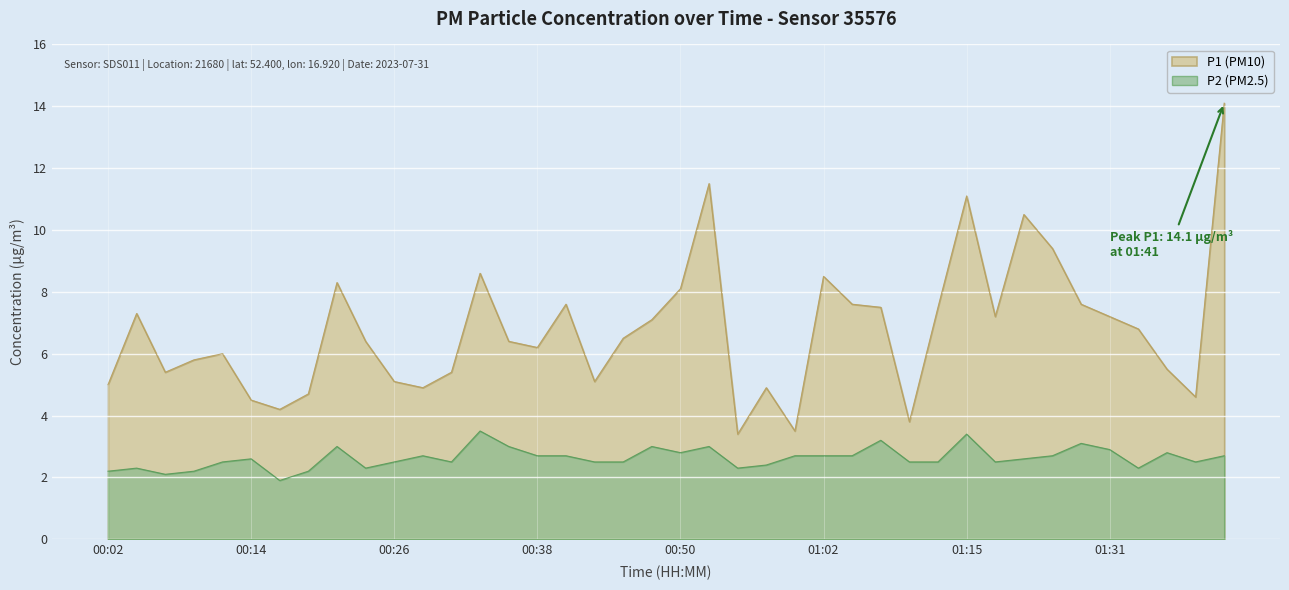

List the series in order of their peak value, lowest first.

P2 (PM2.5), P1 (PM10)